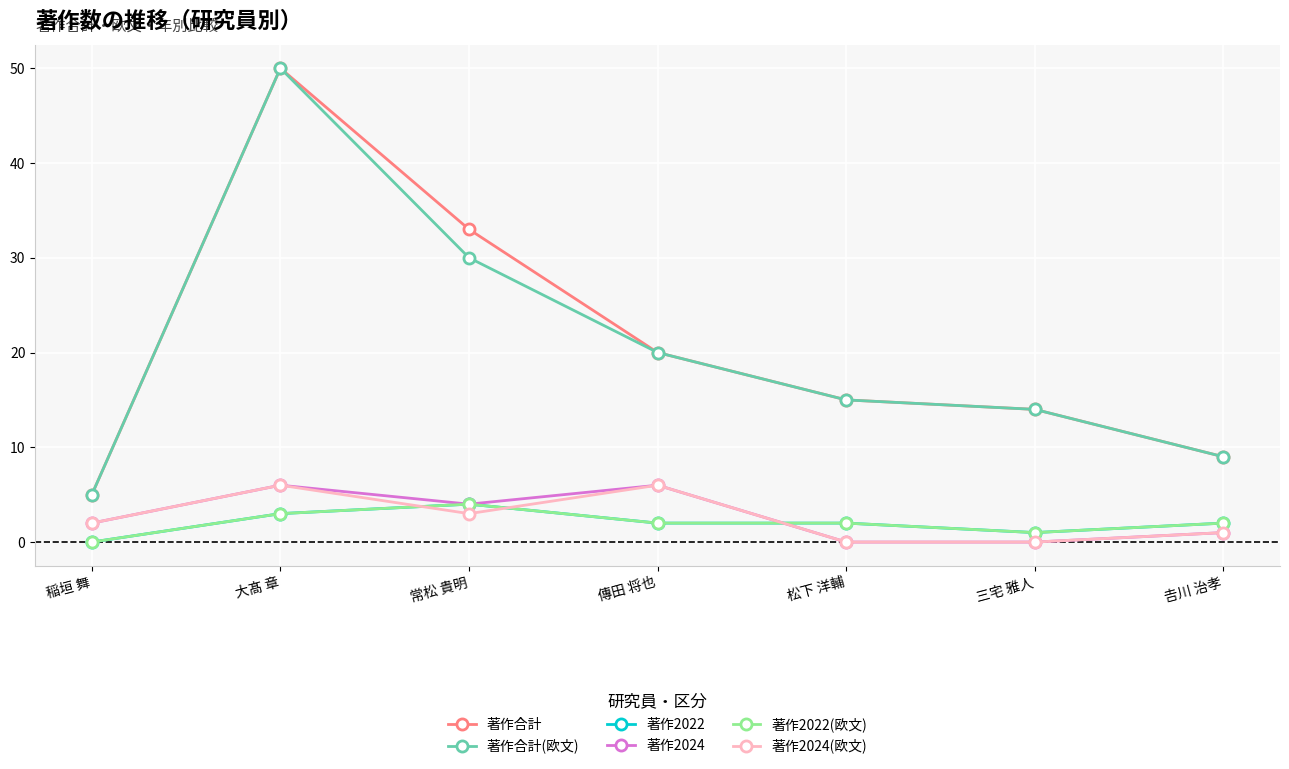

The 著作2024(欧文) series shows -3 at 松下 洋輔. True or false?

False